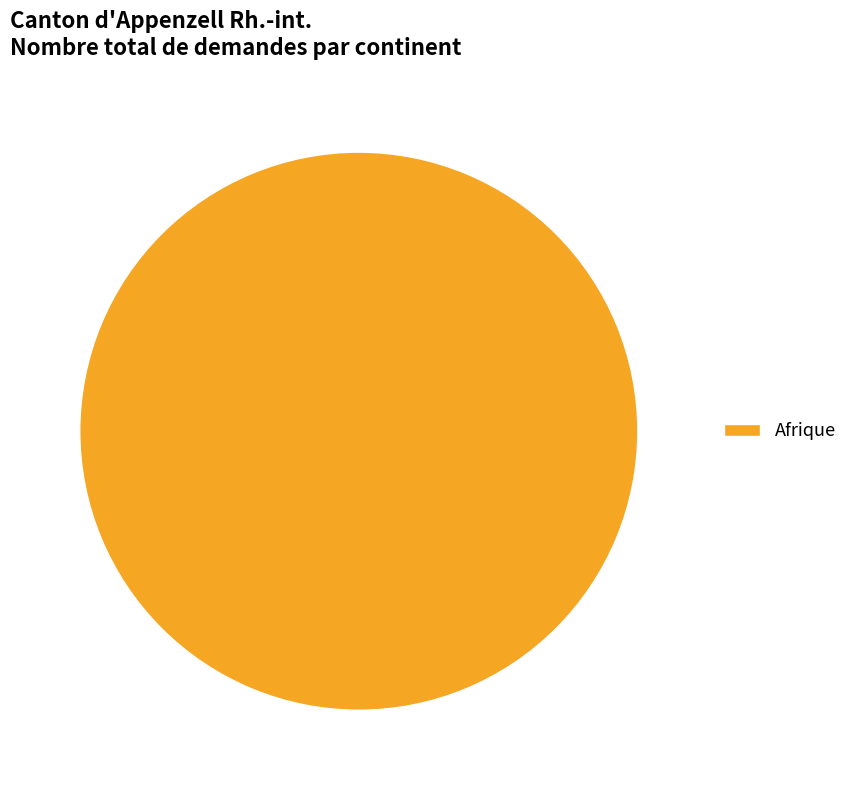

What is the majority slice?

Afrique